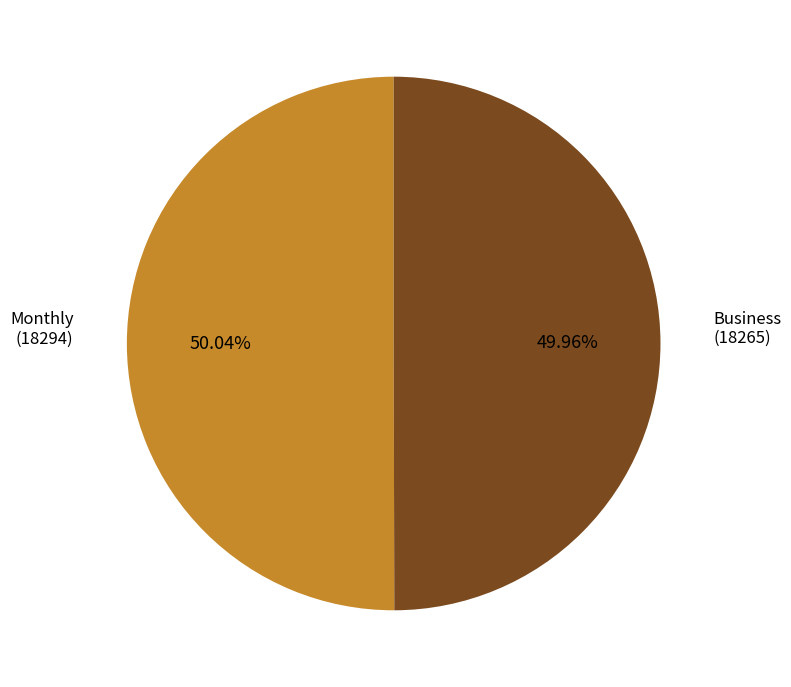

Is there a majority slice in this chart?

Yes